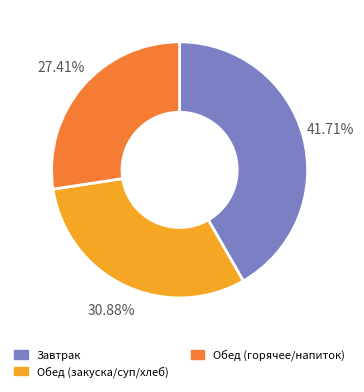

Does any single category account for the majority?

No